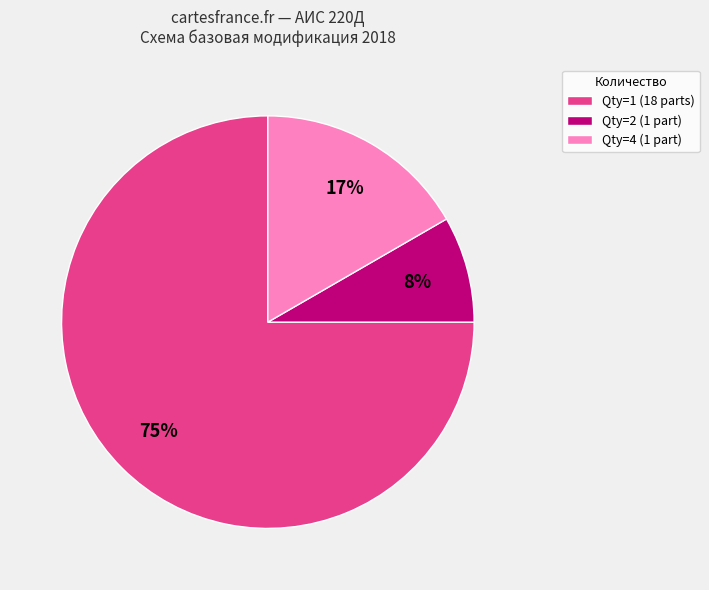

Combined, do Qty=2 (1 part) and Qty=1 (18 parts) account for over 50%?

Yes